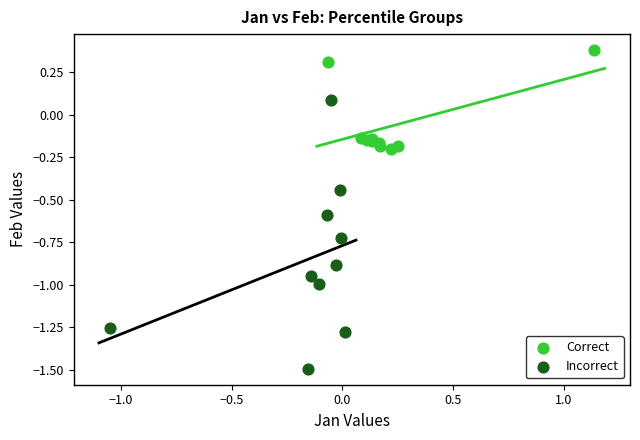

Which series reaches the minimum Y coordinate?

Incorrect